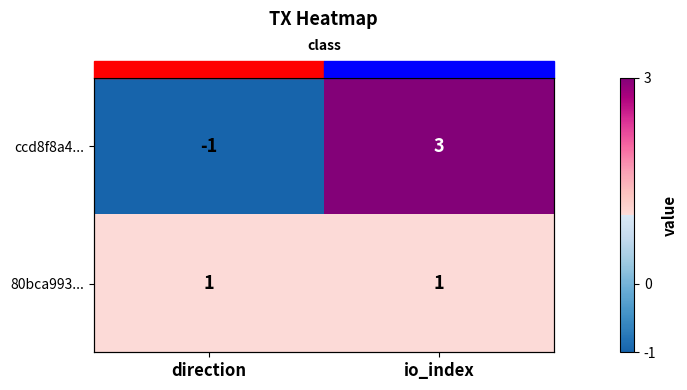

List the labels in order of ccd8f8a4... value, largest first.

io_index, direction